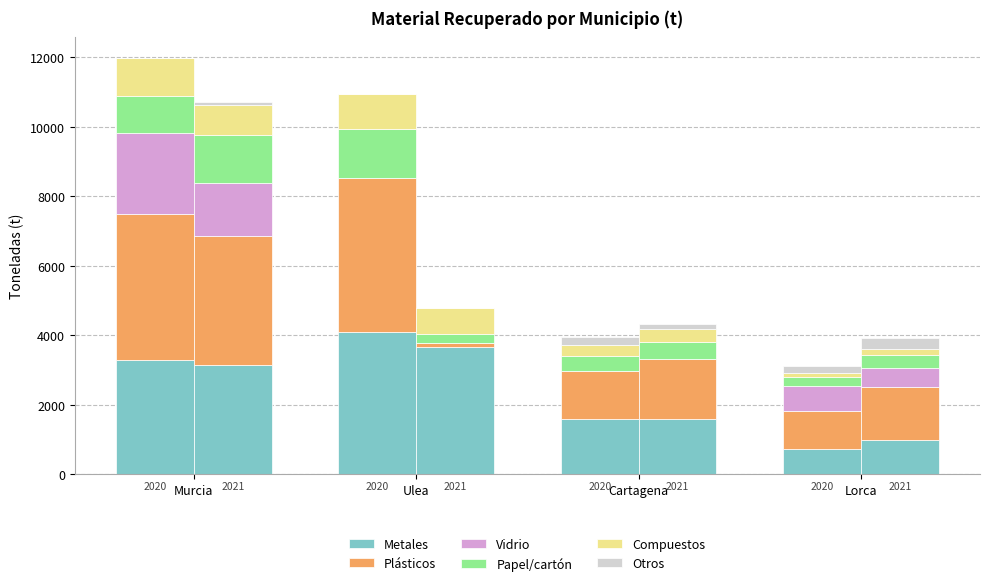

How many categories are shown in the chart?

4